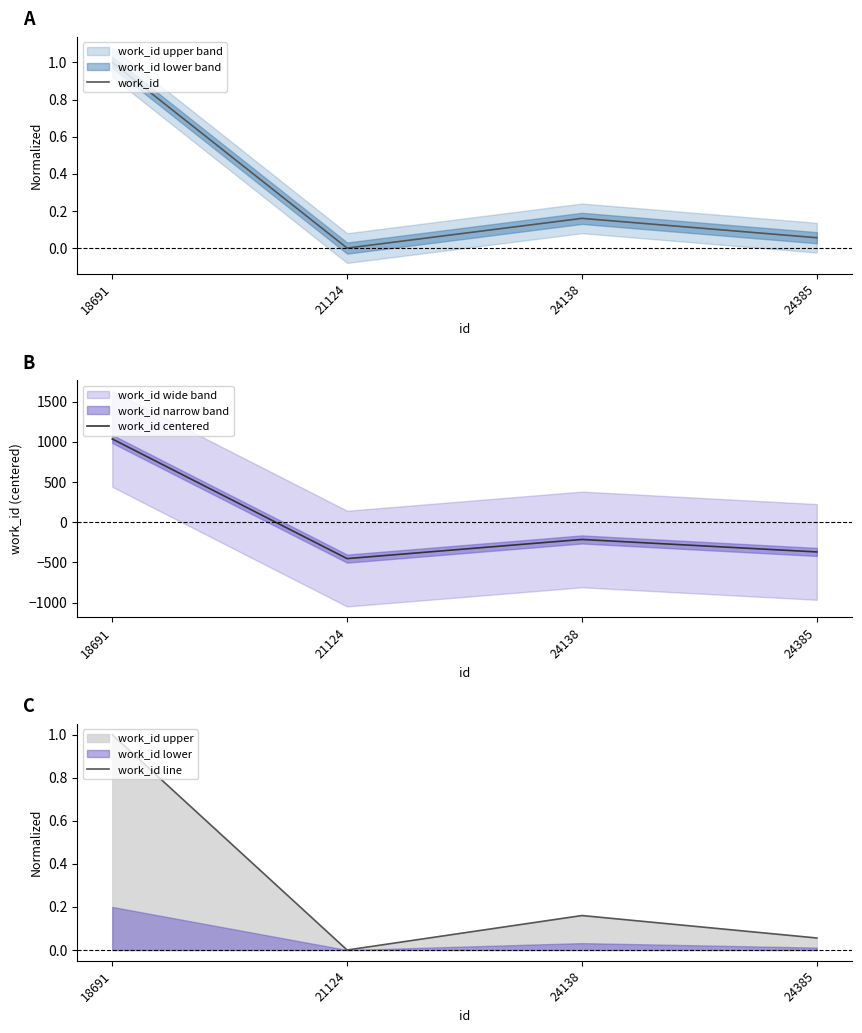

Does the chart have visible grid lines?

No